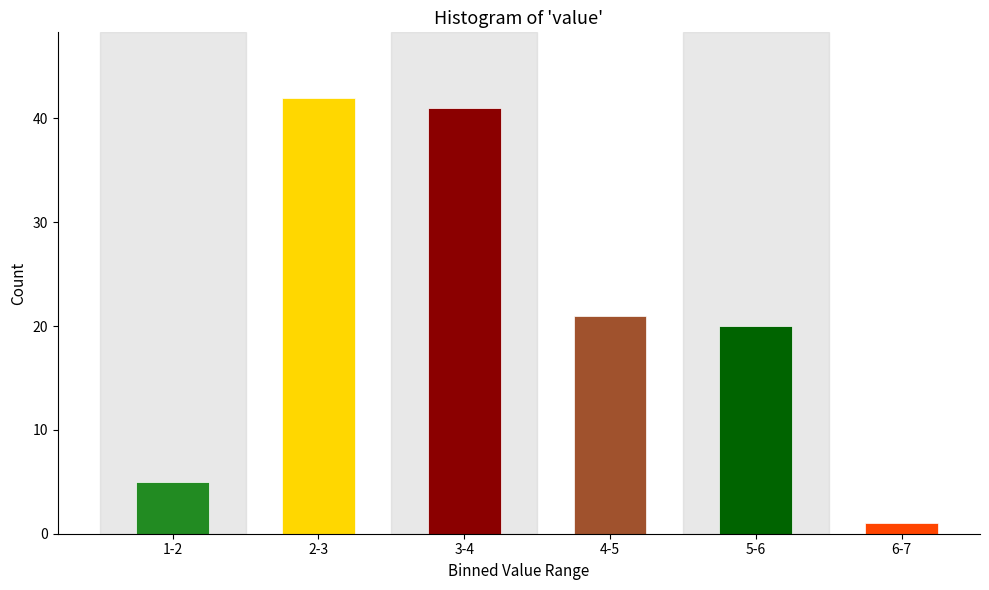

Reading right to left, what are all the values shown in this chart?

6-7=1	5-6=20	4-5=21	3-4=41	2-3=42	1-2=5